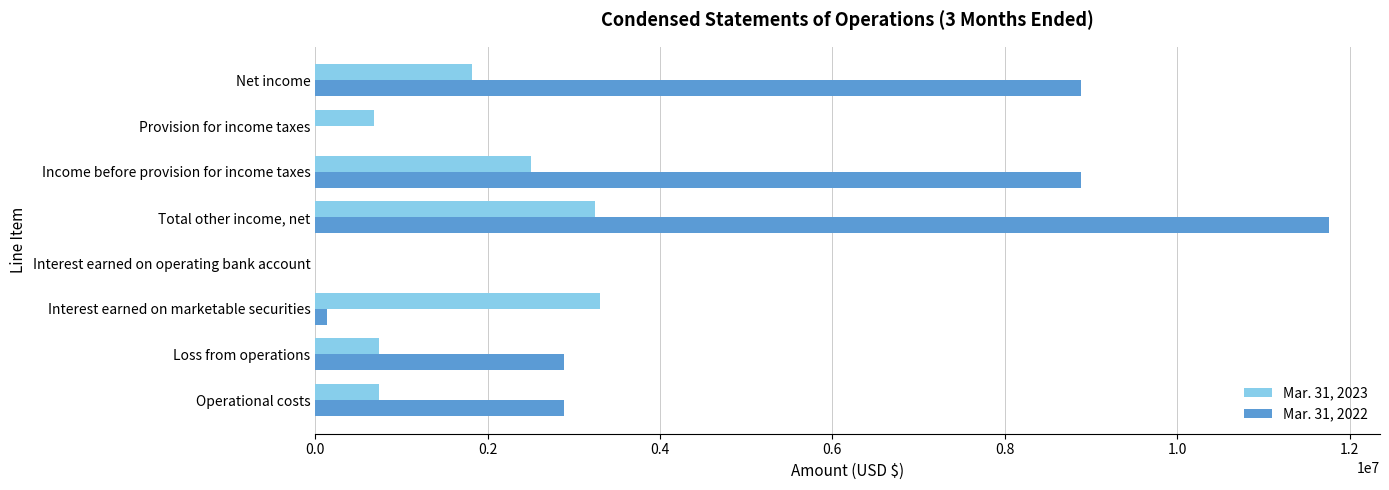

Is it true that Mar. 31, 2023 equals 686741 at Provision for income taxes?

True